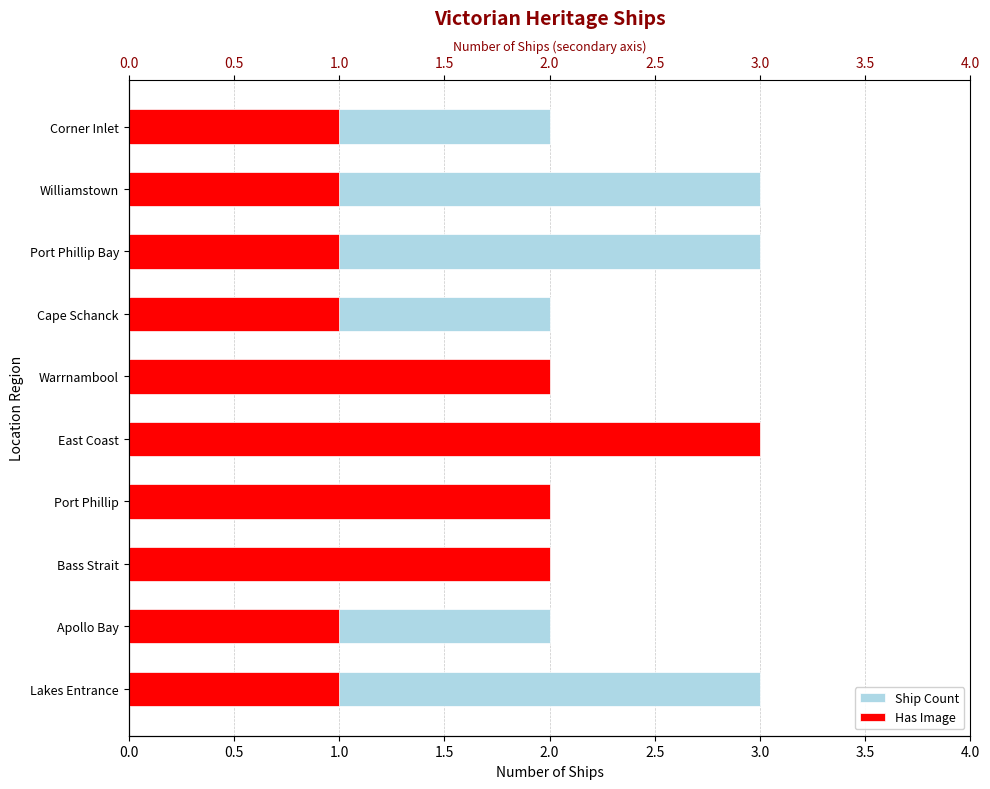

How many bars are there in total?

20